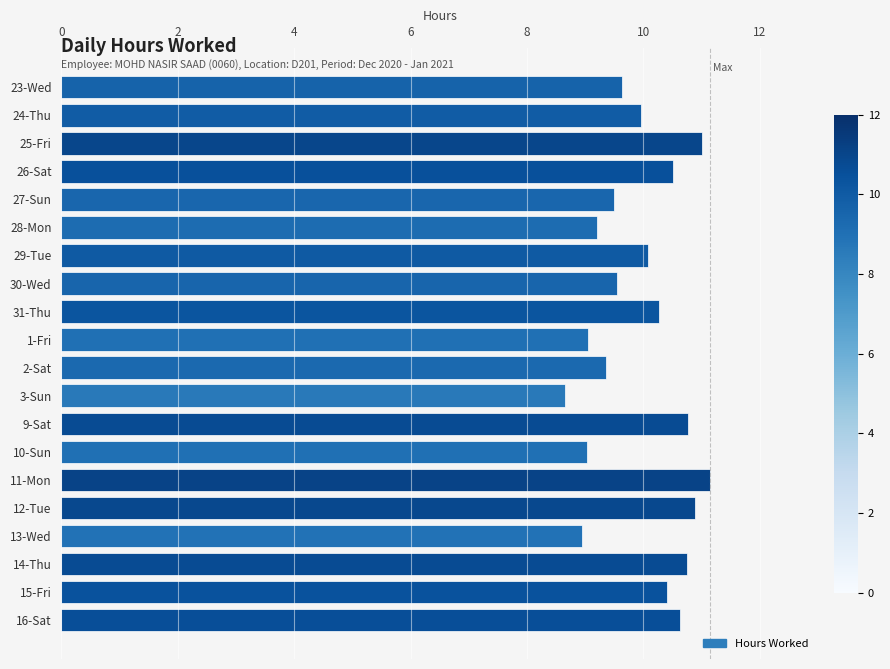

What is the sum of all values?

199.3